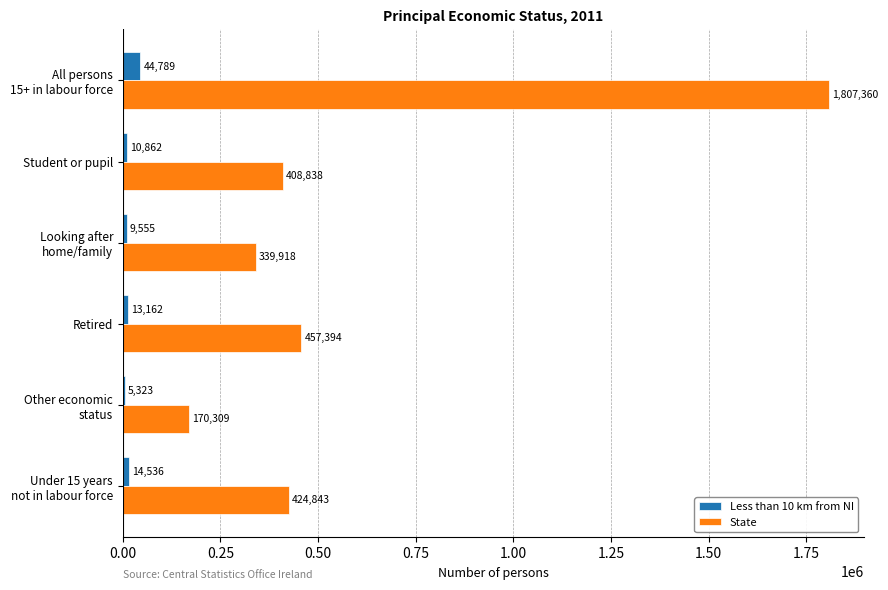

What is the highest value of the State series?

1807360